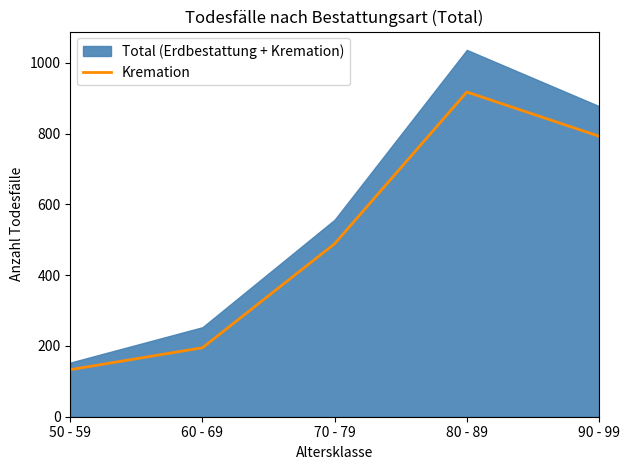

What is the difference between the maximum and minimum values?

785